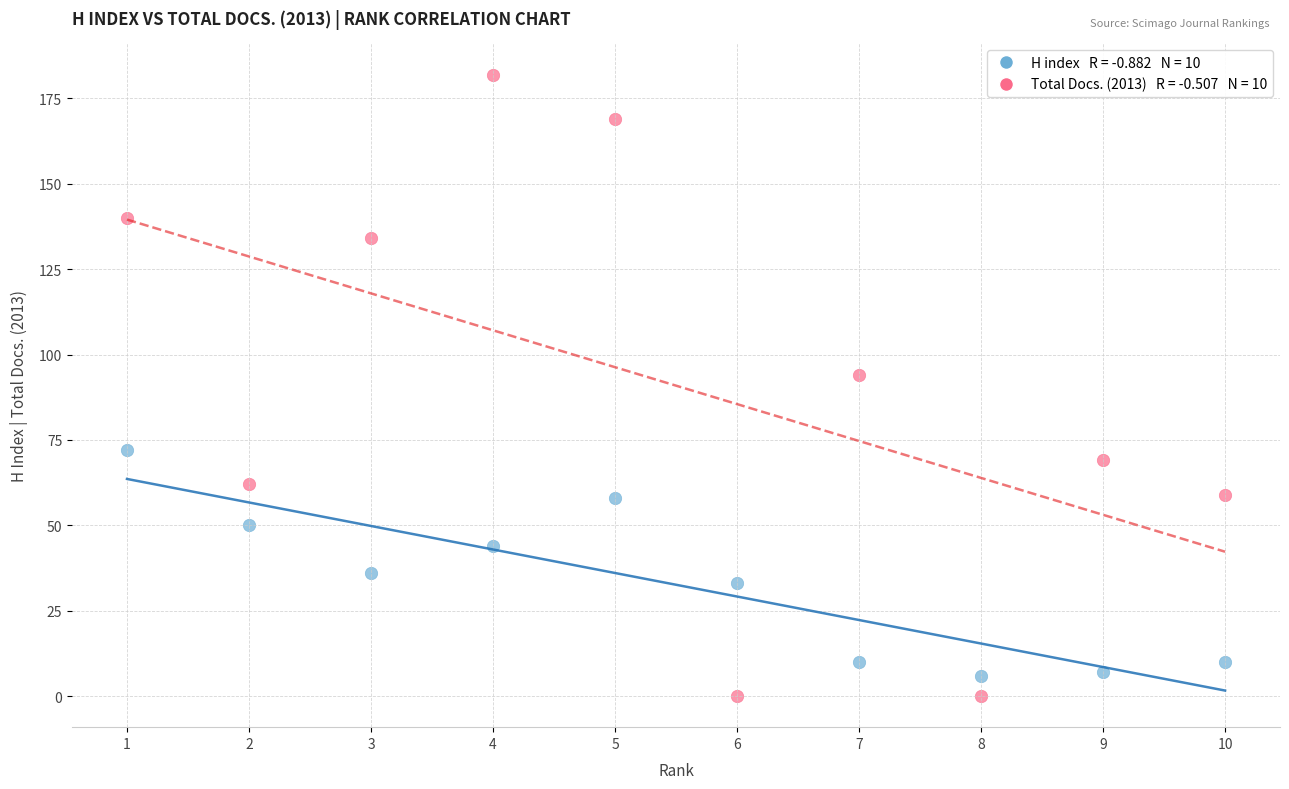

Across all series, what Y value is closest to 91?

94